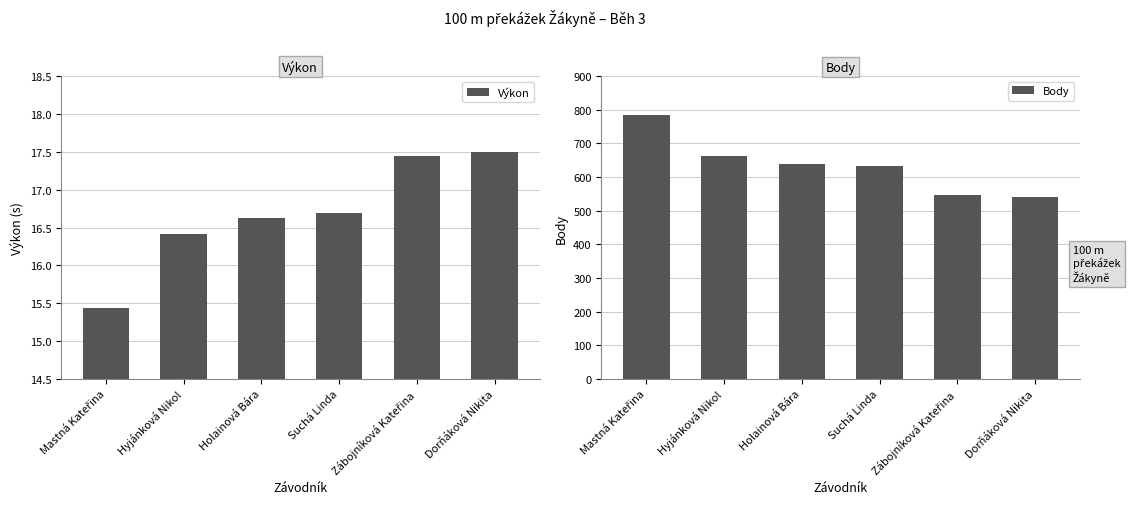

What is the difference between the Body values at Holainová Bára and Zábojníková Kateřina?

91.0